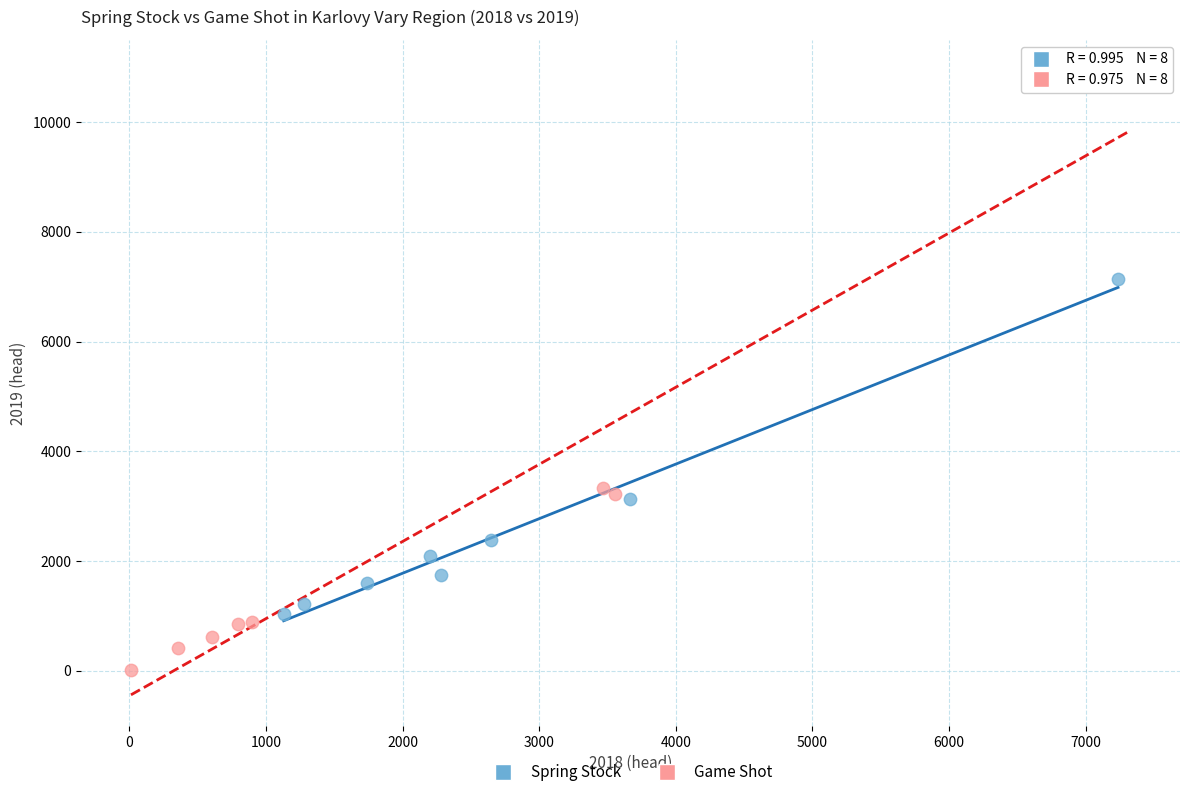

Which series reaches the maximum Y coordinate?

Game Shot